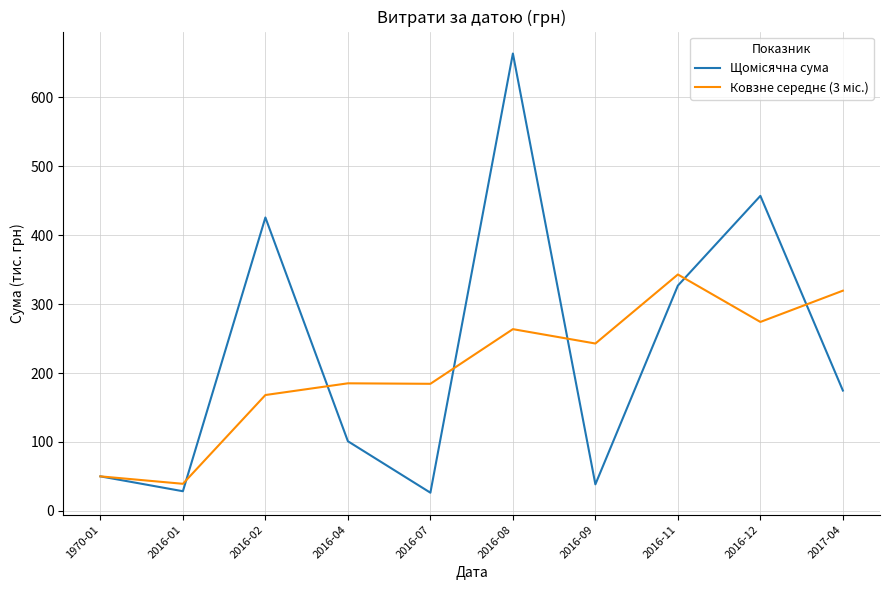

What is the total value across all series at 2016-07?

210.9